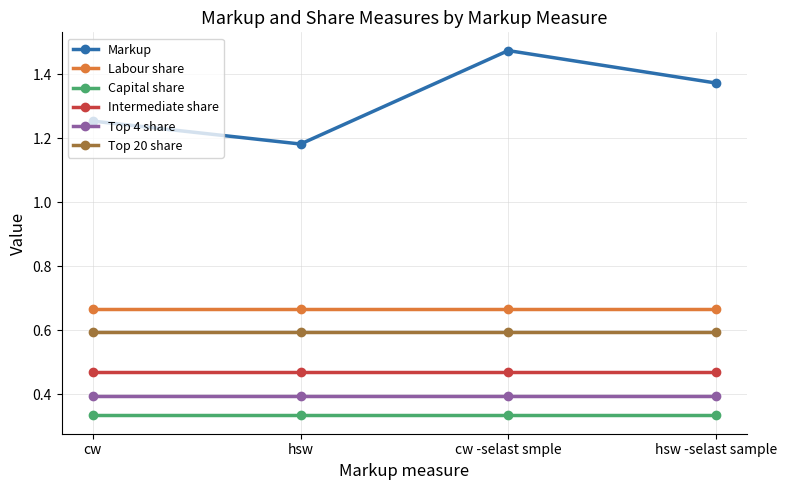

At which category is the sum across all series the highest?

cw -selast smple